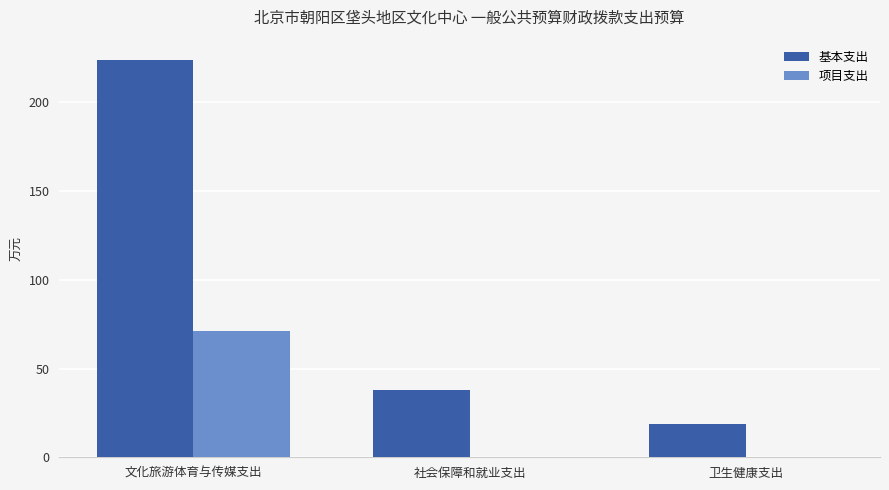

Is it true that 项目支出 equals 0.0 at 社会保障和就业支出?

True